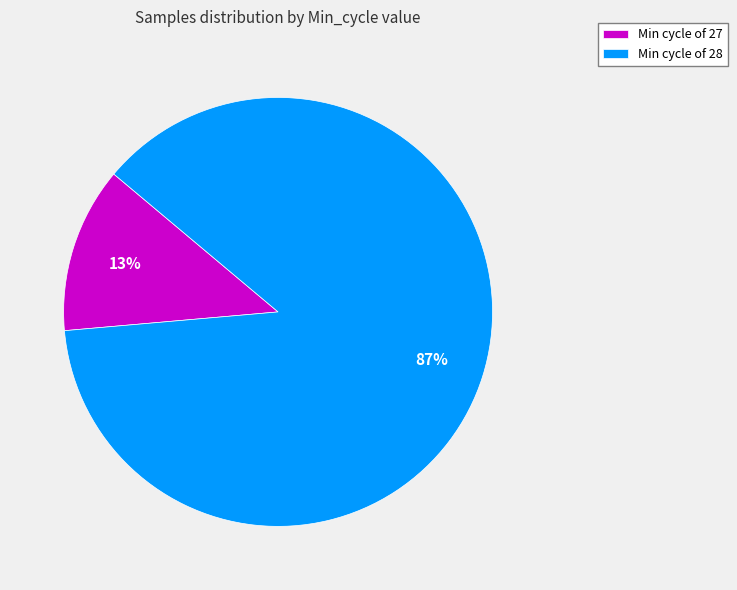

Does Min cycle of 28 represent more than half of the total?

Yes